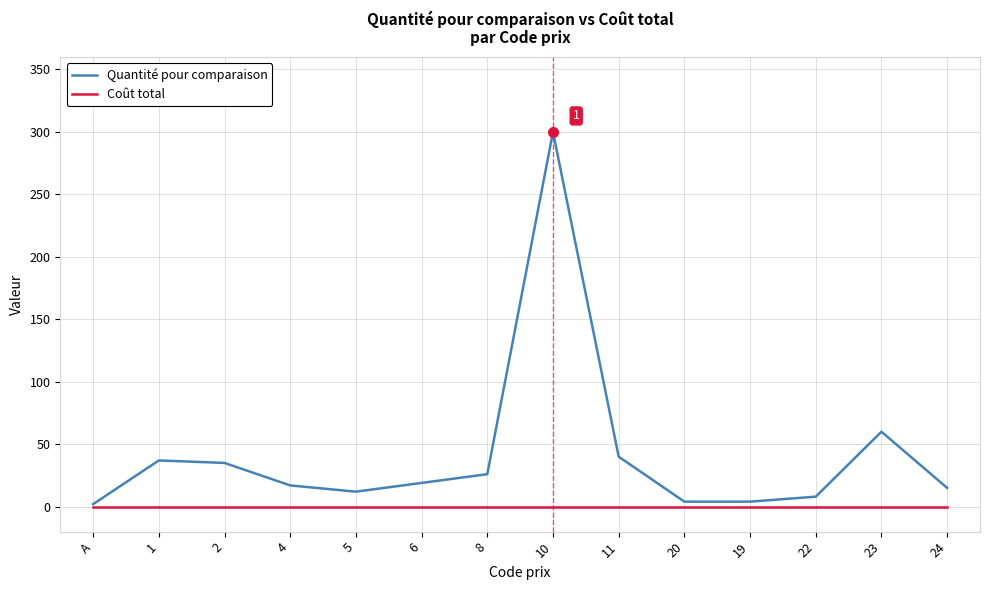

Does the chart display data point markers on the line(s)?

No